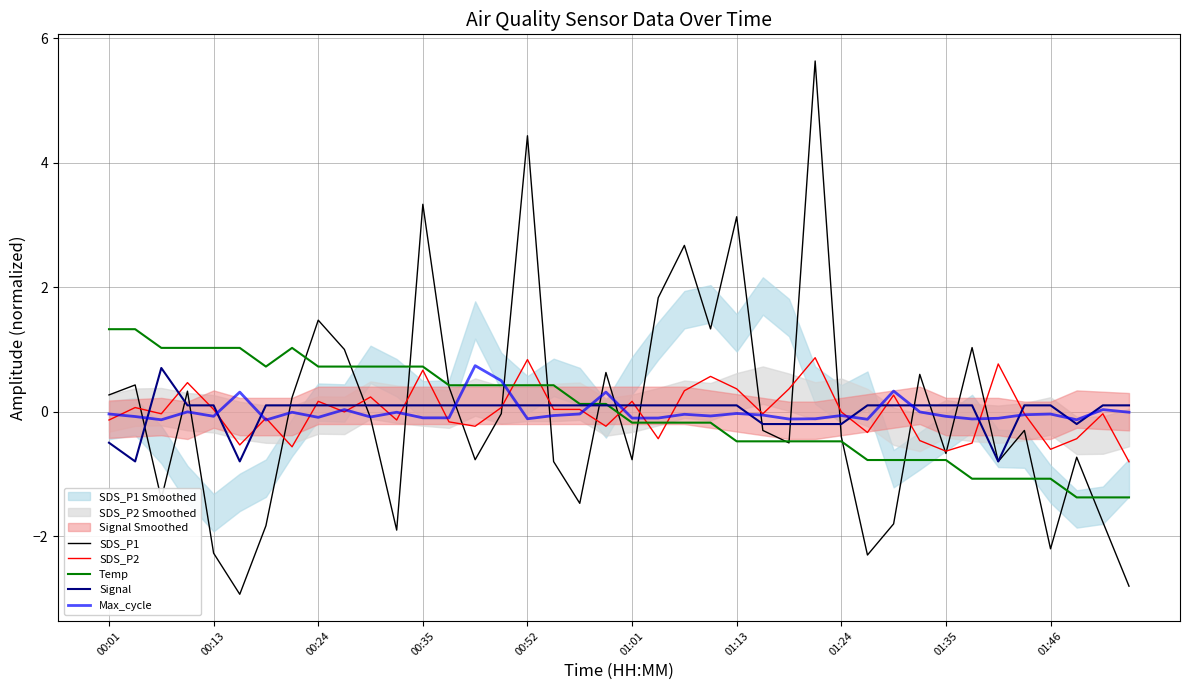

Is it true that Temp equals -0.2 at 01:01?

True